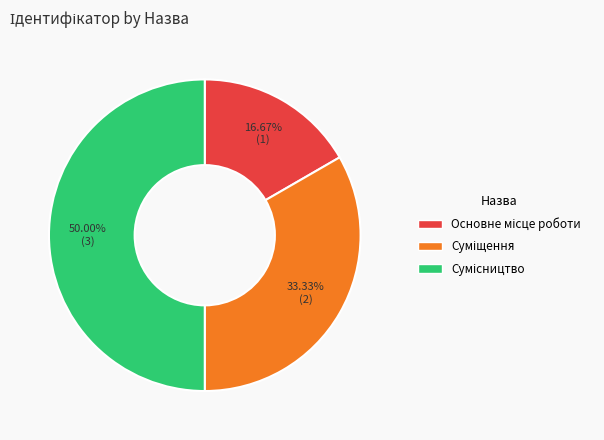

Which category has the biggest portion of the pie?

Сумісництво